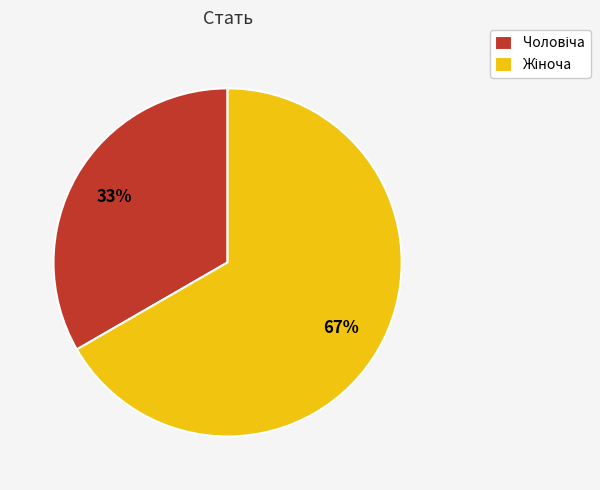

To the nearest percent, what is the average slice percentage?

50%